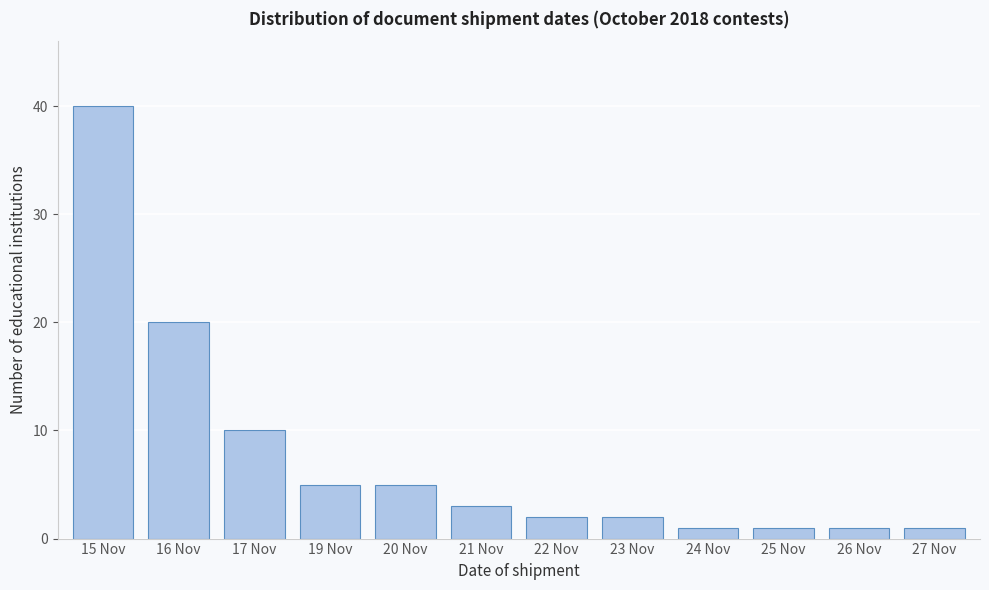

Reading right to left, transcribe all the data shown in this chart.

1	1	1	1	2	2	3	5	5	10	20	40